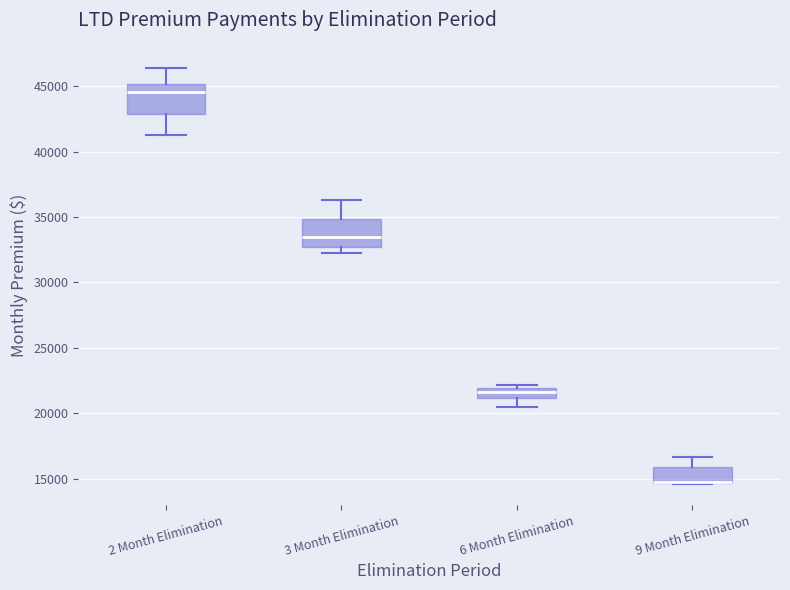

Where is the lower edge of the box for 6 Month Elimination on the y-axis? The values are not printed on the chart, so give them approximately, as read against the axis.

21000